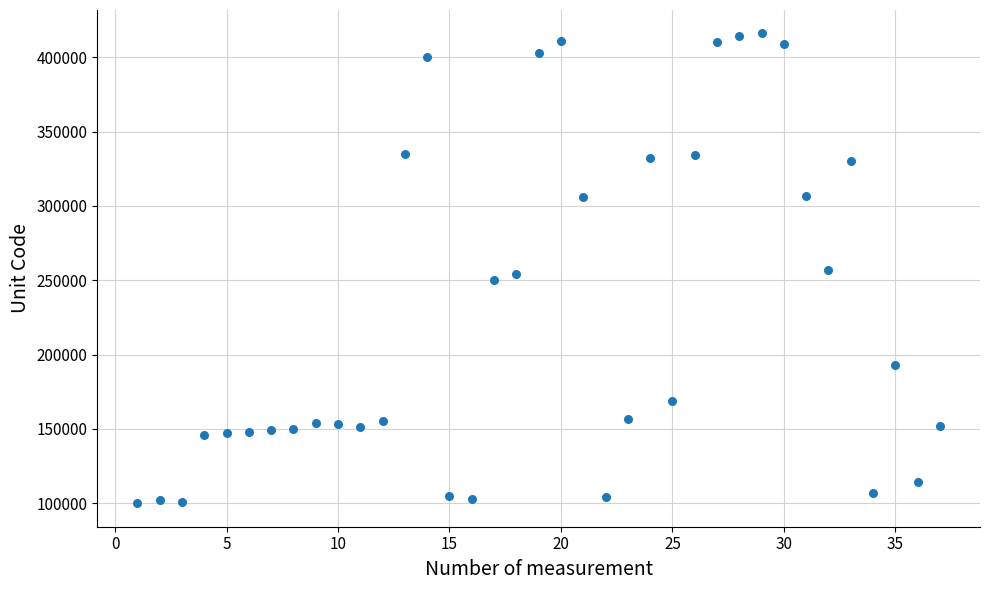

What is the range of Y values (max minus min)?

316000